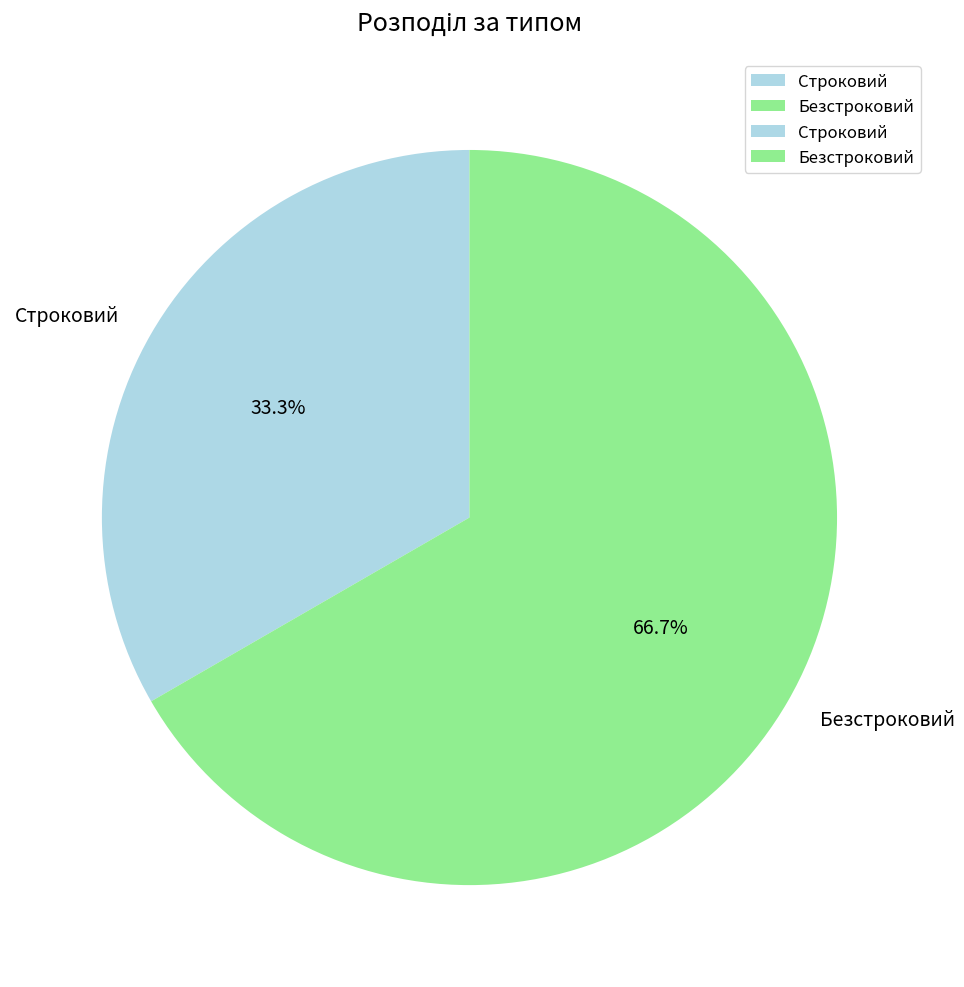

Does Строковий represent more than half of the total?

No